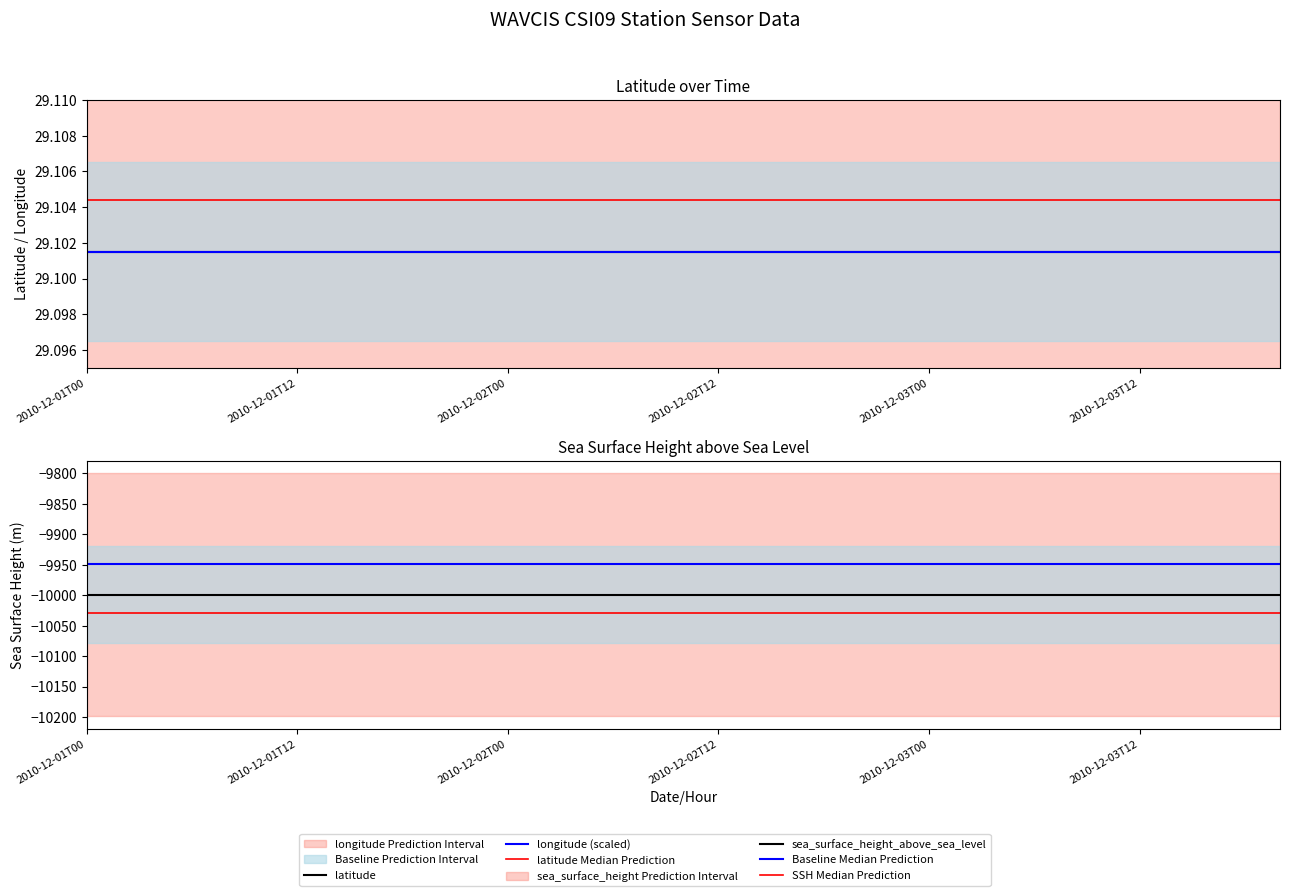

At how many categories does at least one series exceed -6388?

18